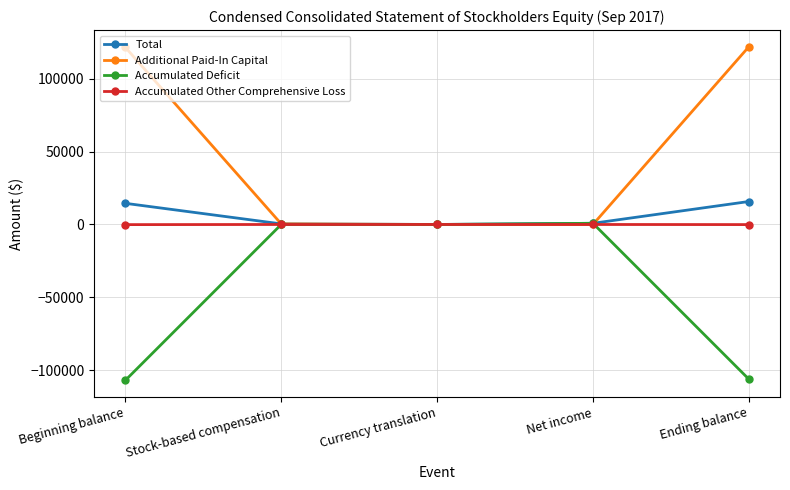

What position from the left is Ending balance?

5